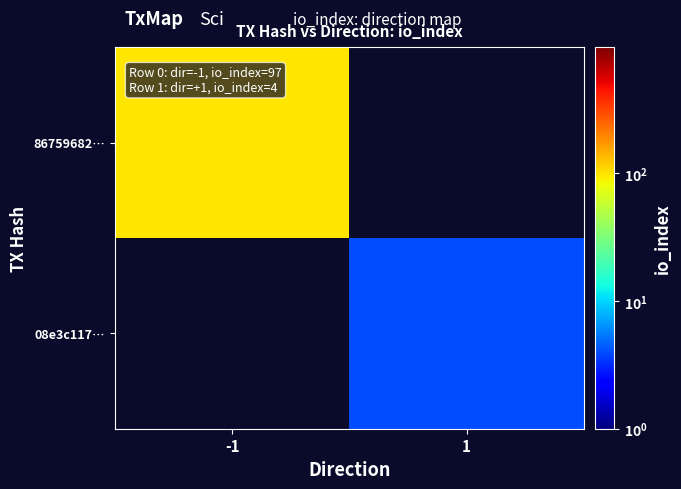

How many data points does each series have?

2